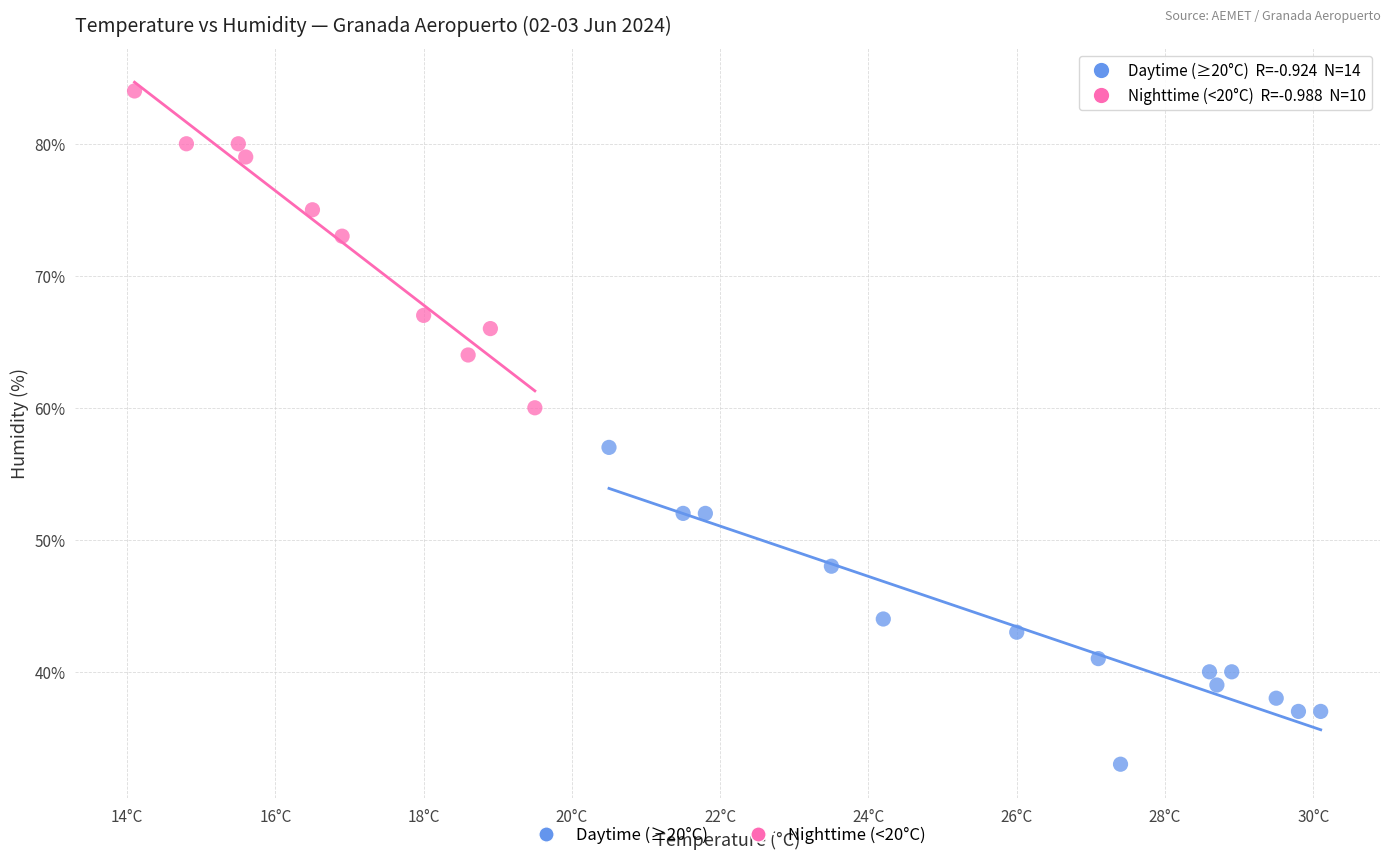

Which series reaches the minimum Y coordinate?

Daytime (≥20°C)